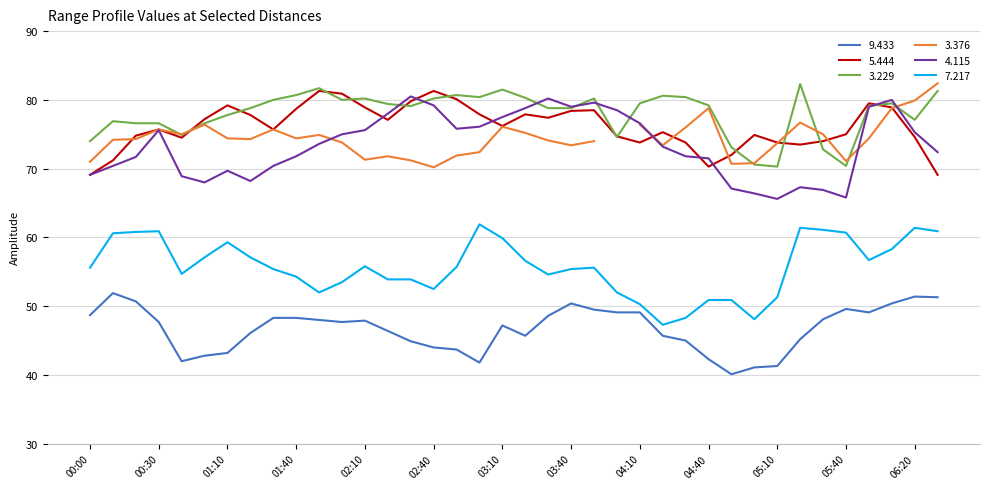

At which label does 5.444 reach its peak?

2011/08/31 01:50